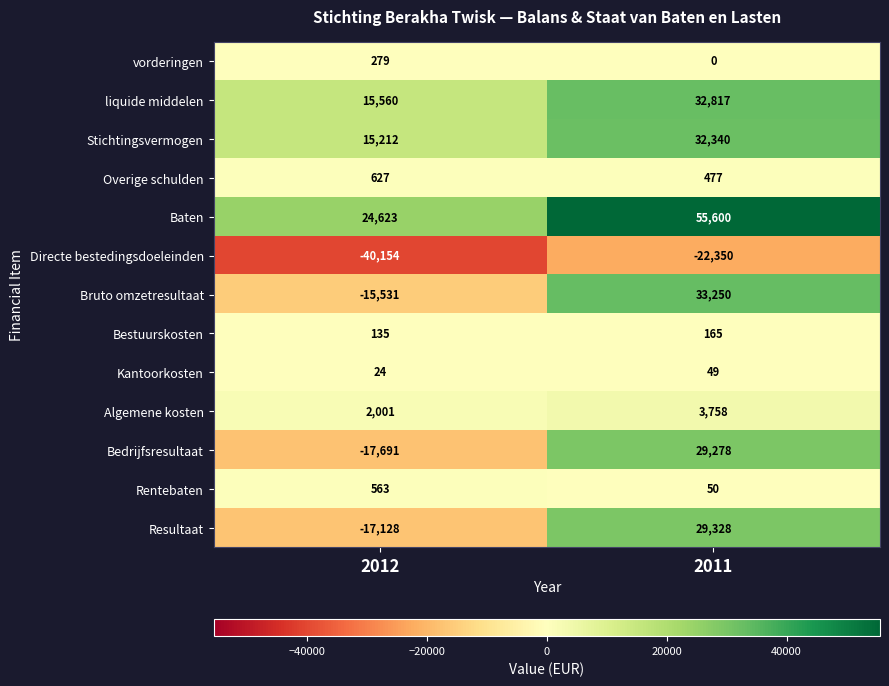

At which category does the chart reach its minimum across all series?

2012